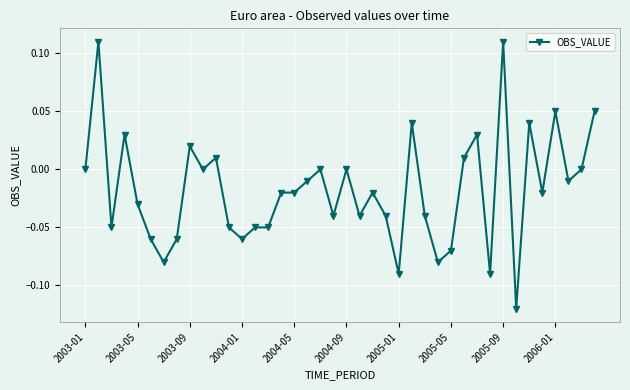

Count the number of categories in the chart.

40